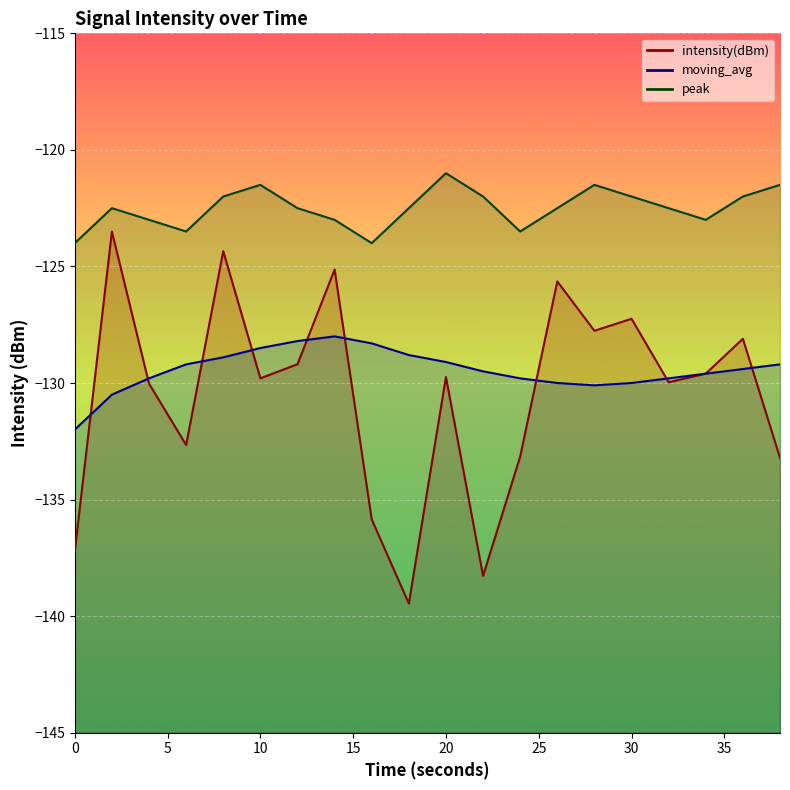

In moving_avg, how many points are higher than both neighbors (excluding endpoints)?

1